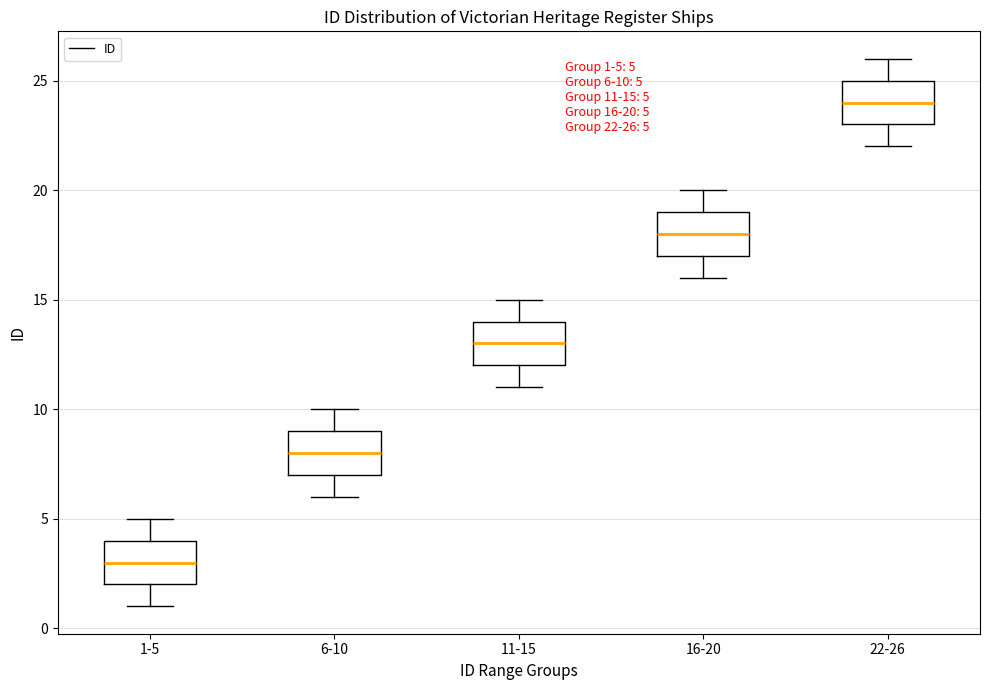

Which box has the highest median line?

22-26